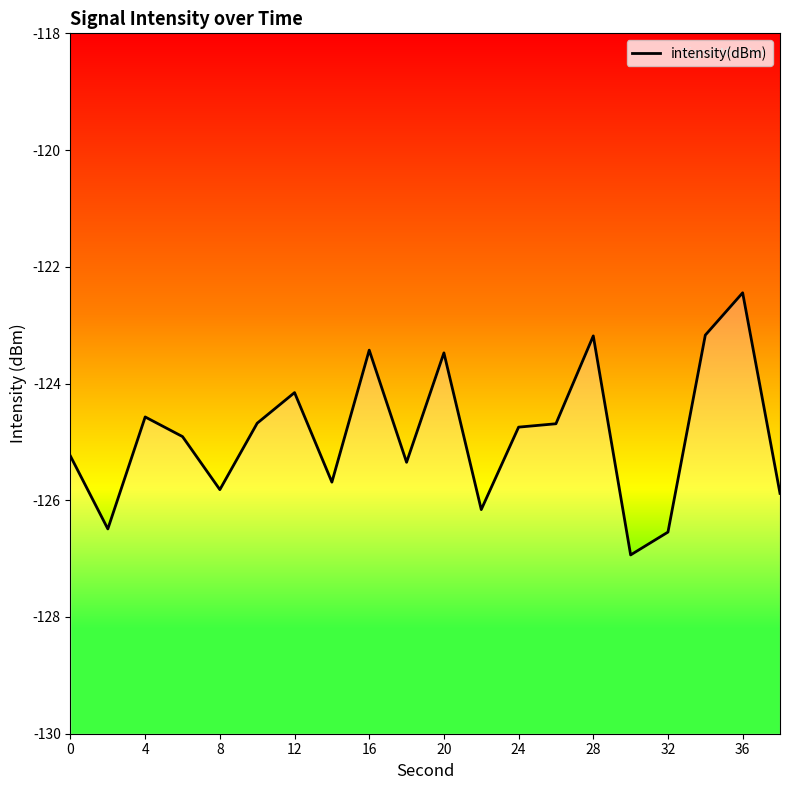

How many series are shown in this chart?

1